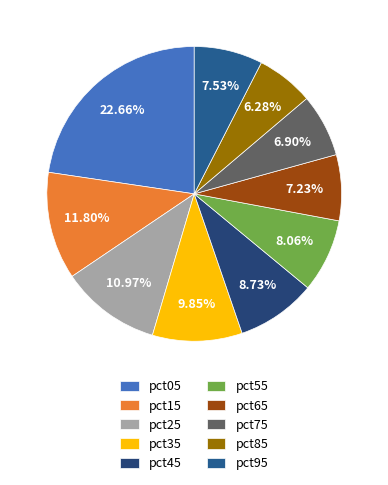

Which slice is the smallest?

pct85